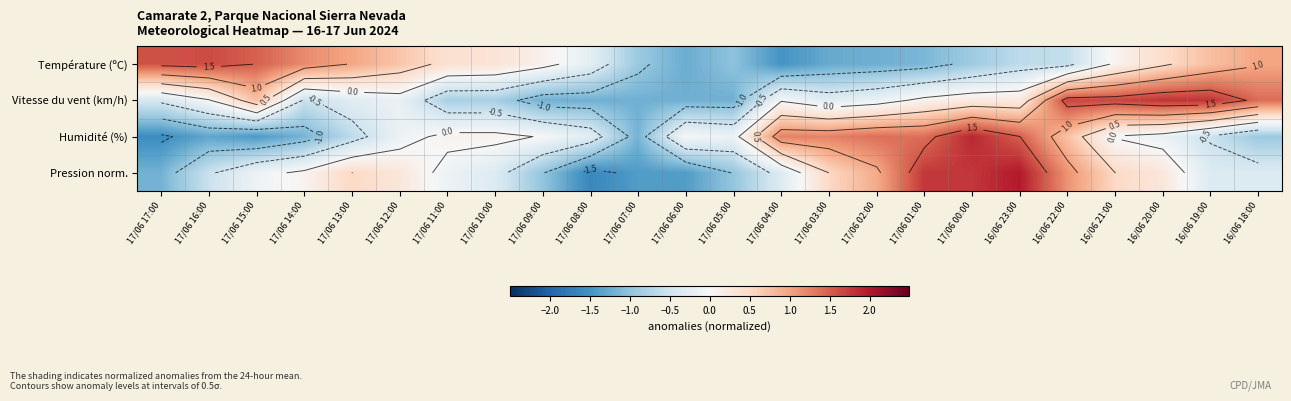

Is it true that Pression norm. equals -1.7 at 17/06 09:00?

False